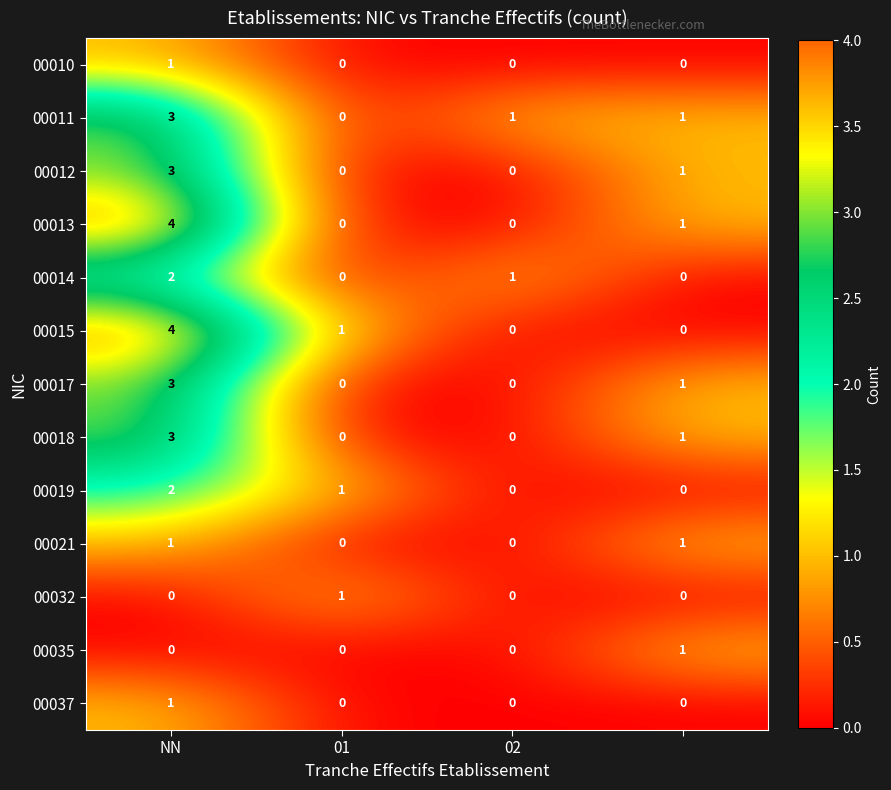

What is the maximum value shown in the chart?

4